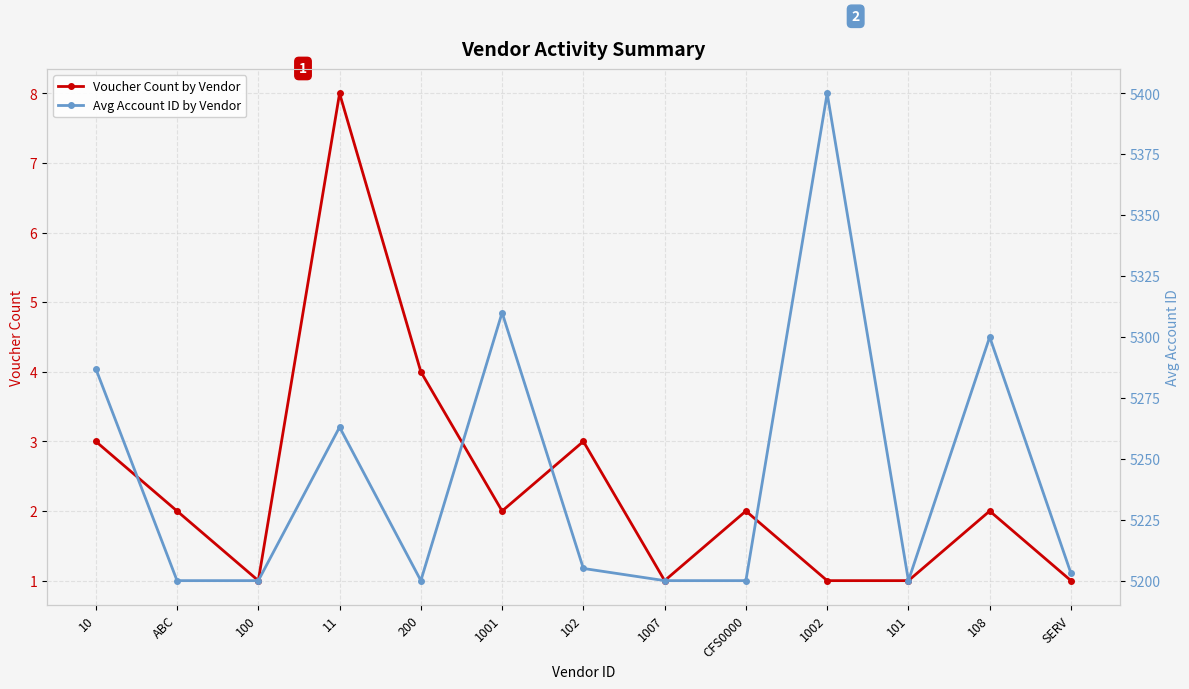

Count the number of data series in this chart.

2